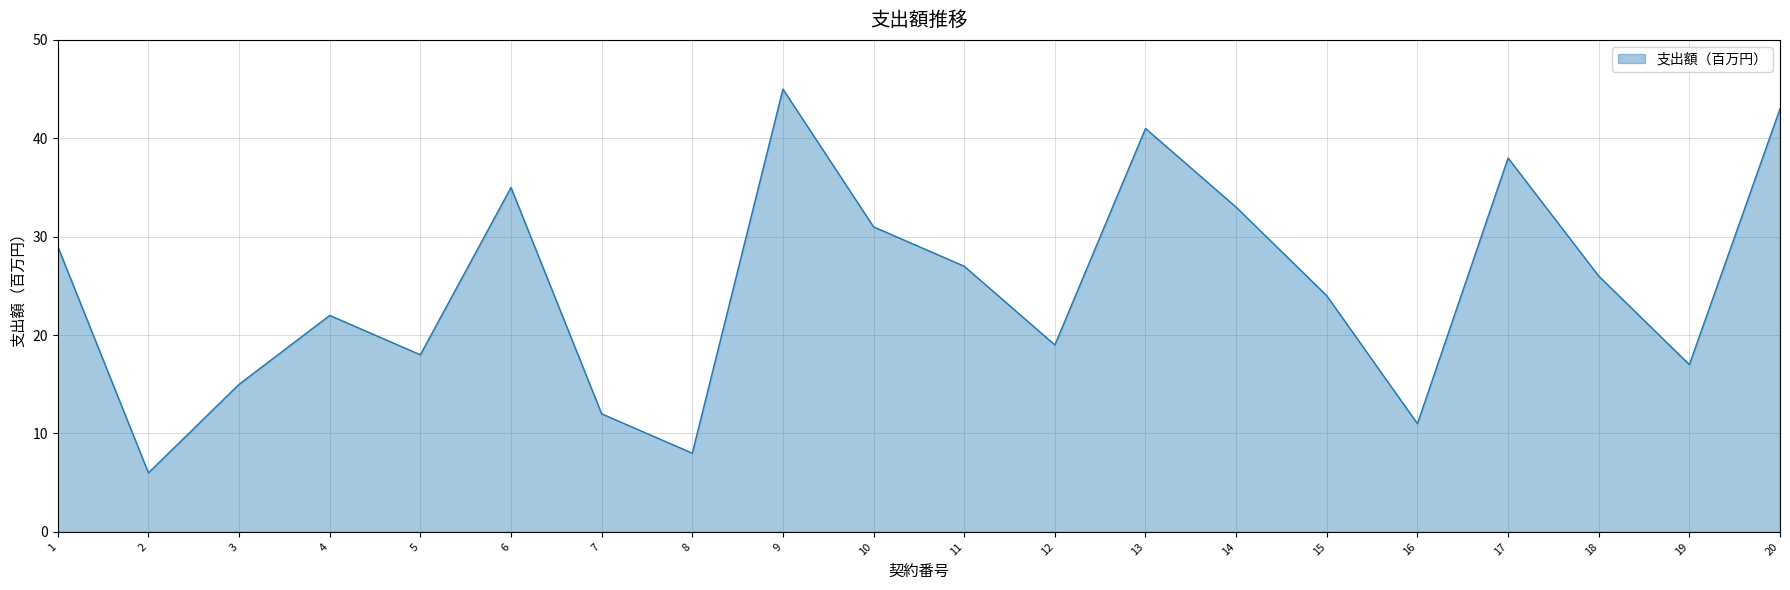

Which label corresponds to the smallest value in the chart?

2